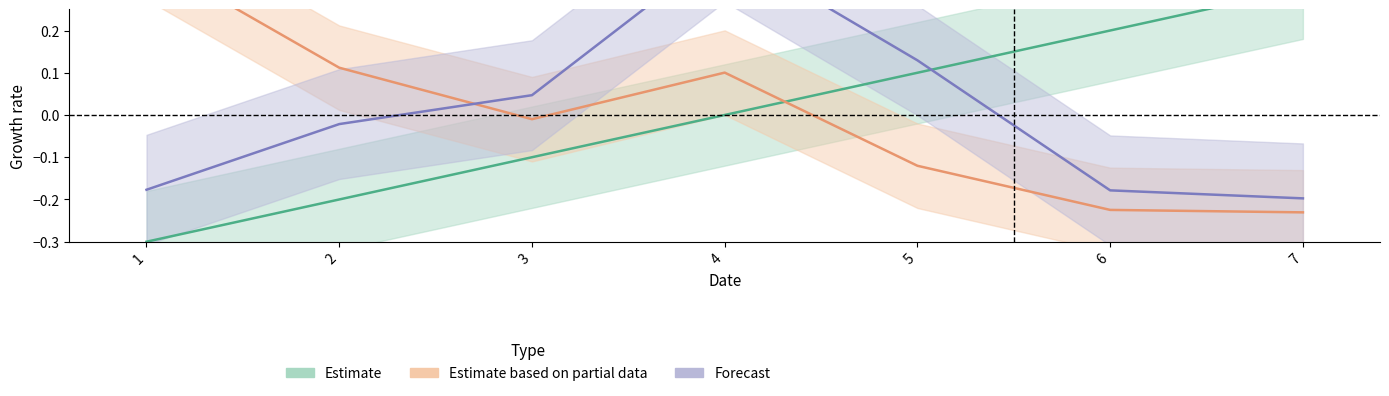

Between 2 and 7, which series saw the biggest shift?

Estimate